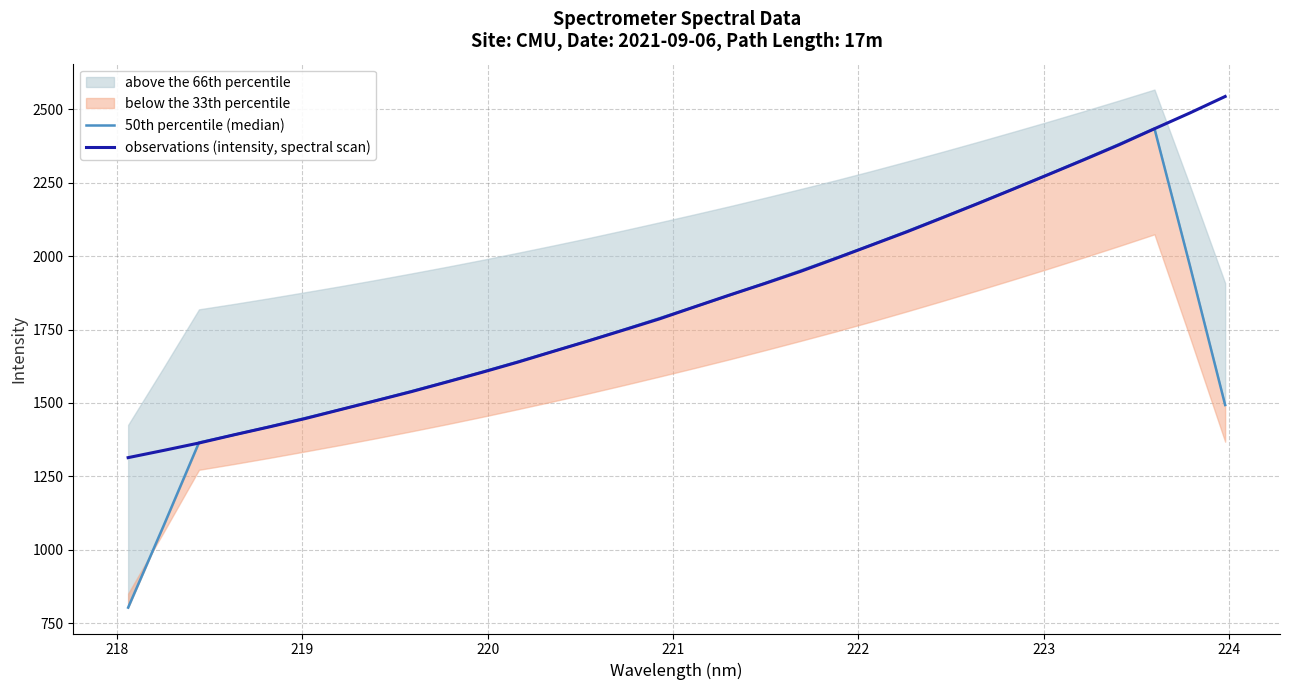

What is the value of the observations (intensity, spectral scan) point at the 16th from the left?

1786.1